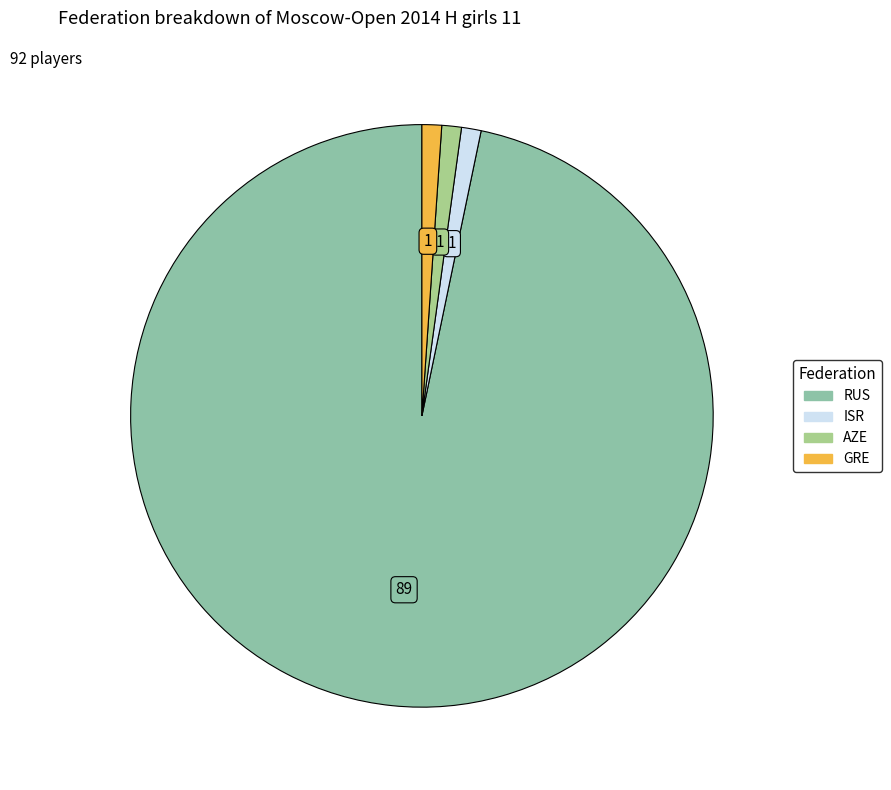

The ISR slice represents 1% of the pie. True or false?

True